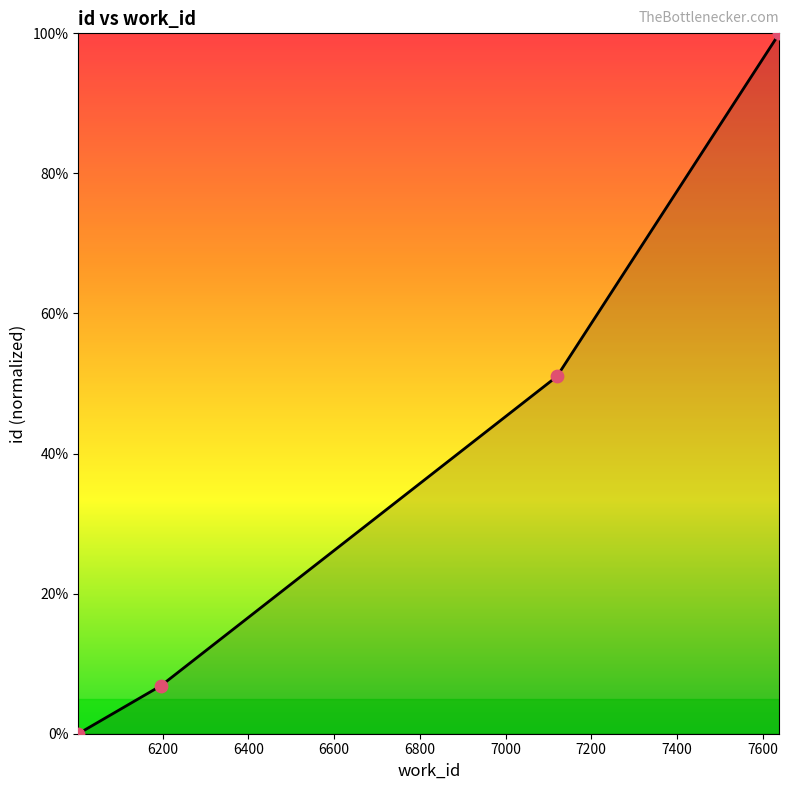

What is the maximum value shown in the chart?

100.0